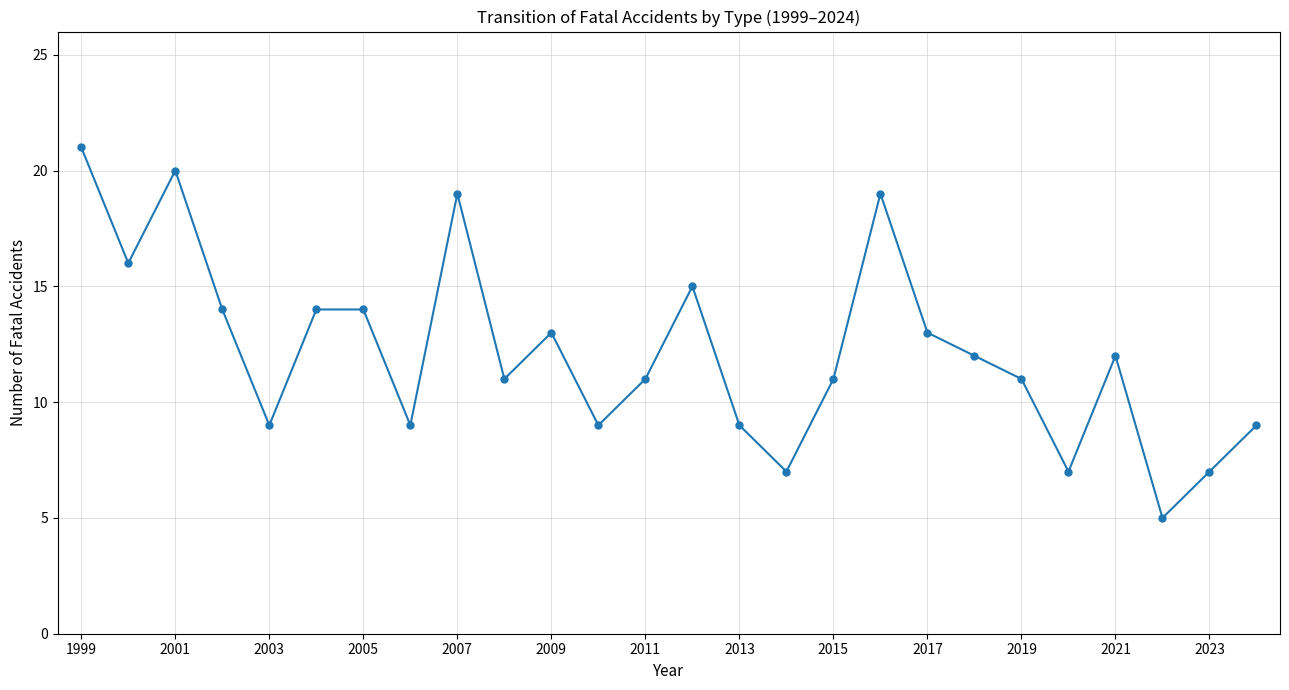

True or false: the data has more than 2 interior local peaks.

True